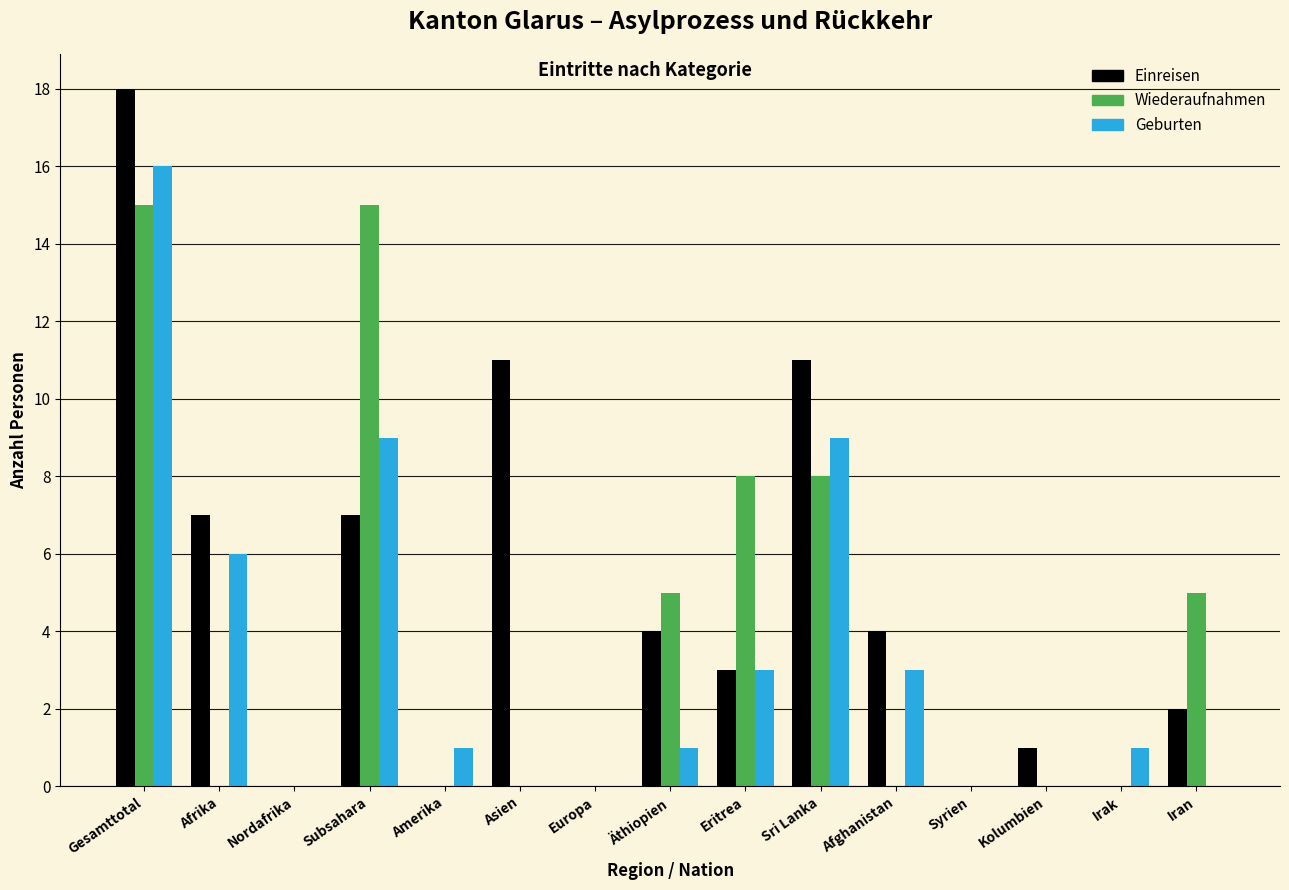

What is the sum of the Einreisen values at Syrien and Gesamttotal?

18